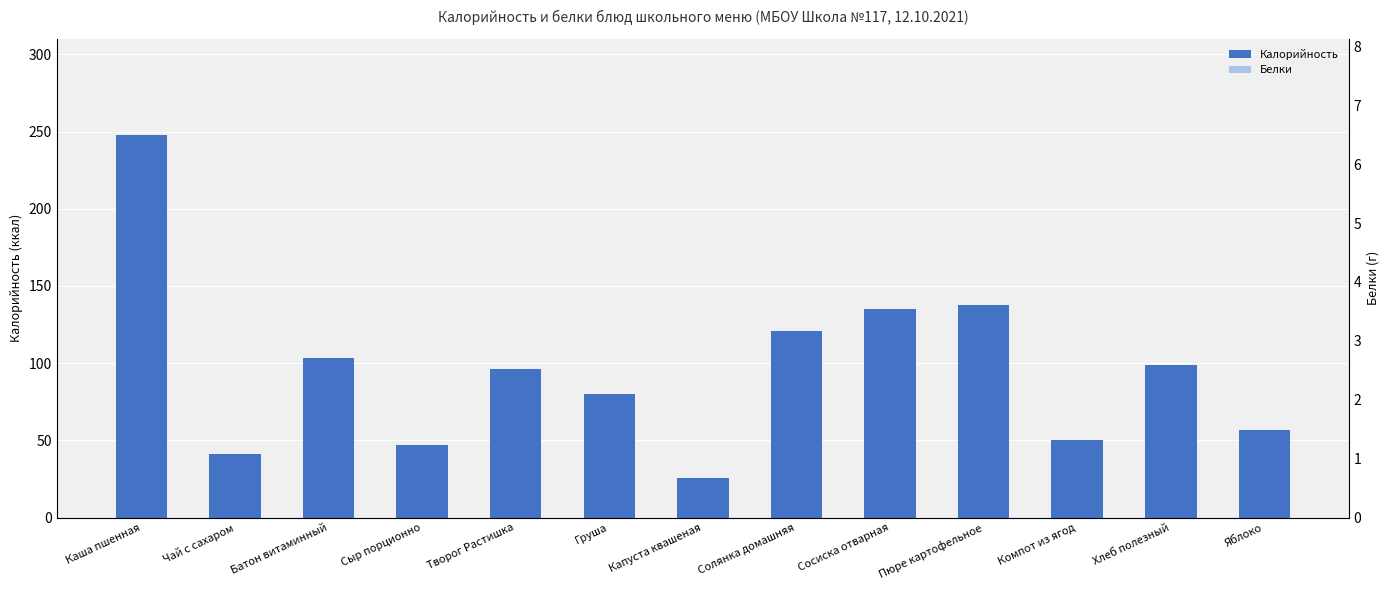

Which series has the largest range (max minus min)?

Калорийность